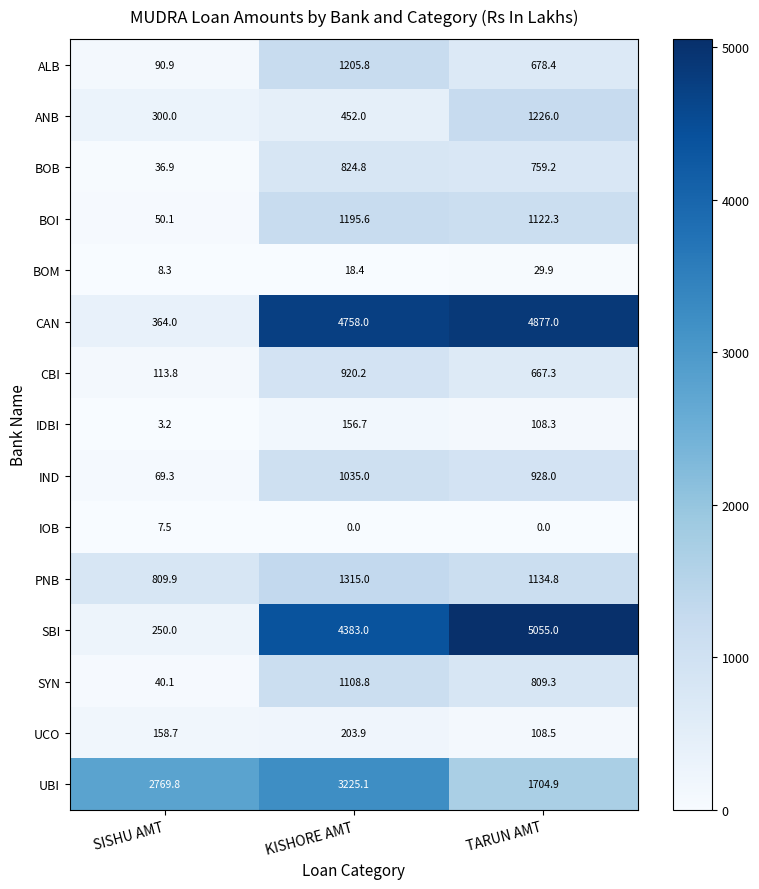

Is the value of BOM at SISHU AMT greater than the value of CAN at KISHORE AMT?

No